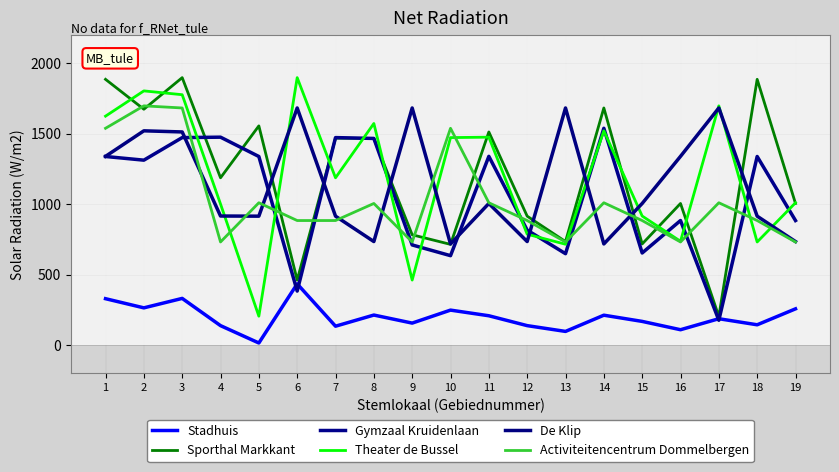

What is the spread (max minus min) of values at 18?

1740